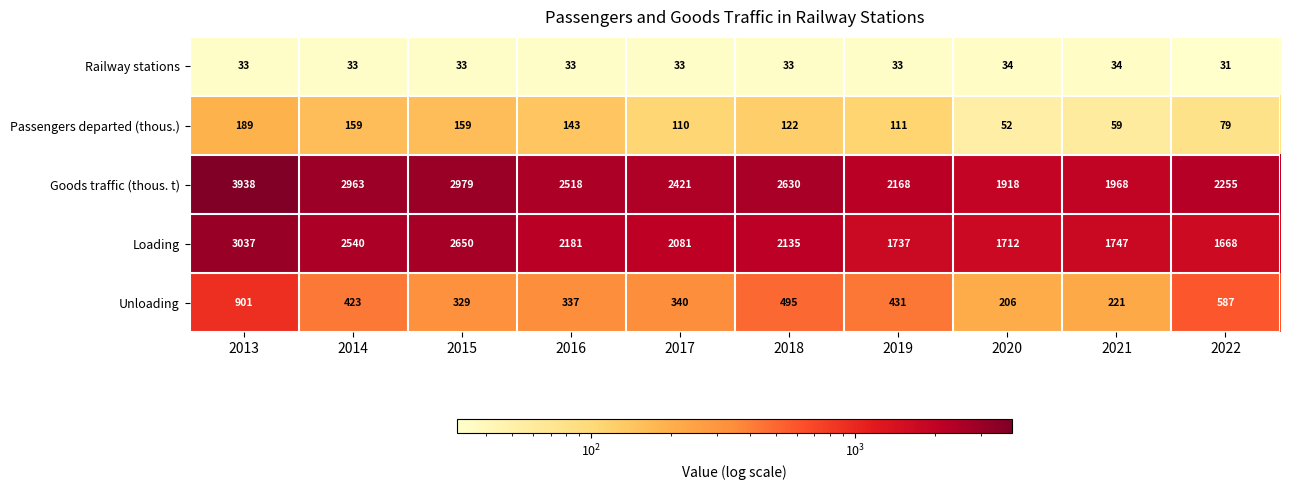

At which category is the sum across all series the highest?

2013